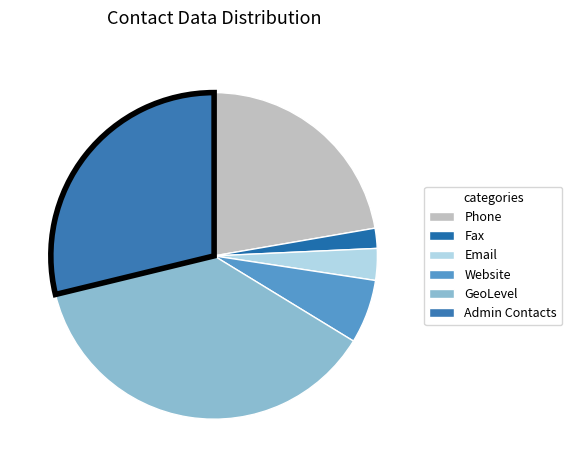

To the nearest percent, what is the difference between the Website and Email slice percentages?

3%